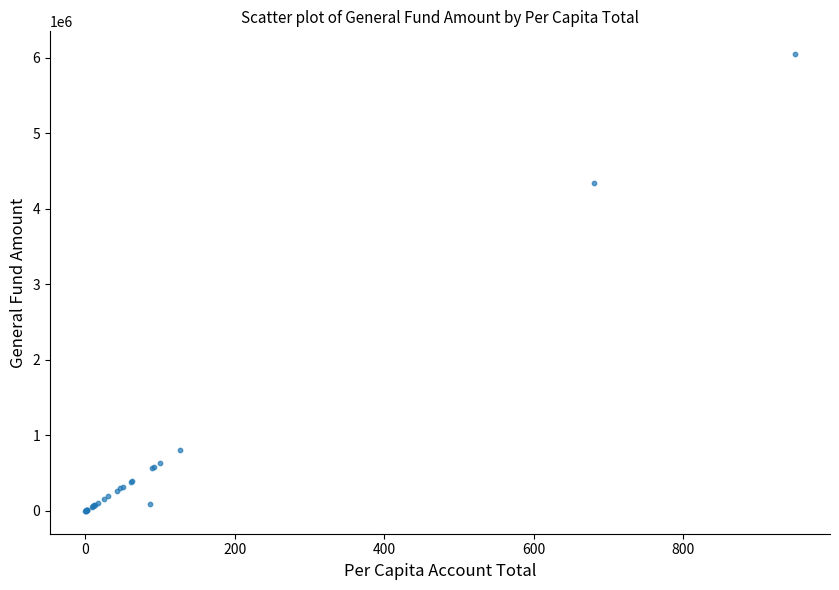

What Y value in the scatter plot is closest to 3025763?

4339863